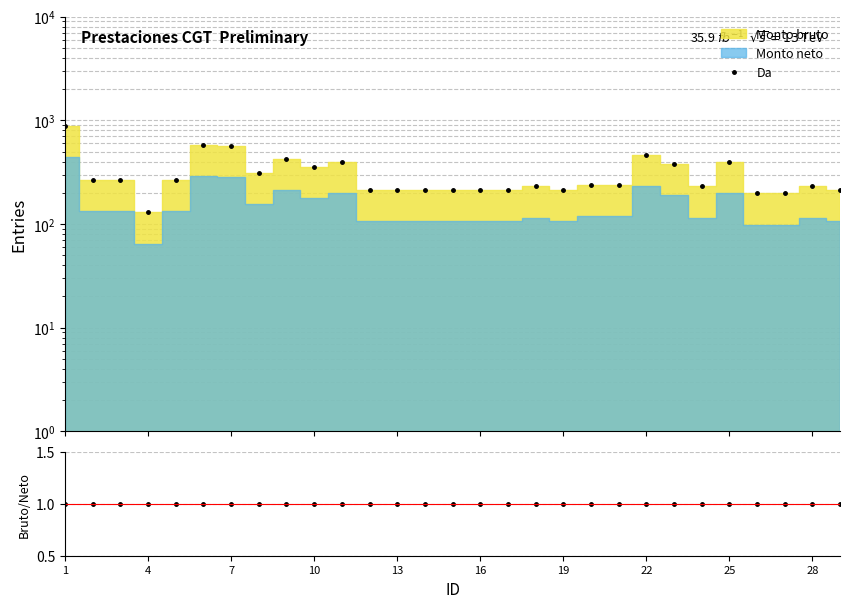

Does the chart have visible grid lines?

Yes